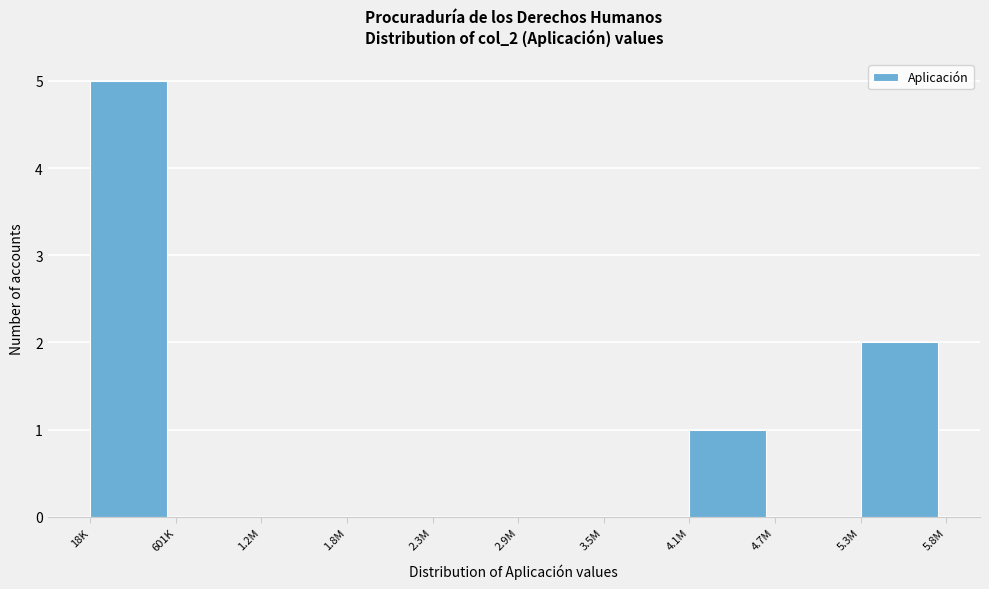

Reading right to left, extract all data points from this chart.

5.3M=2	4.7M=0	4.1M=1	3.5M=0	2.9M=0	2.3M=0	1.8M=0	1.2M=0	601K=0	18K=5